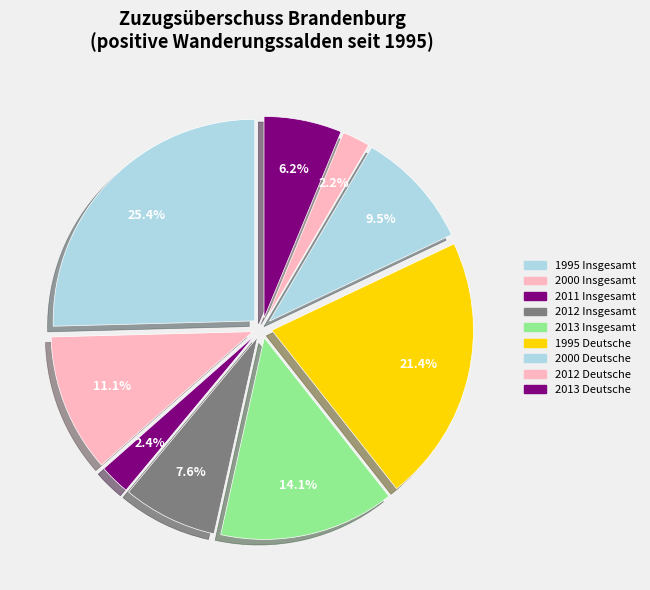

Count the number of slices in the pie.

9